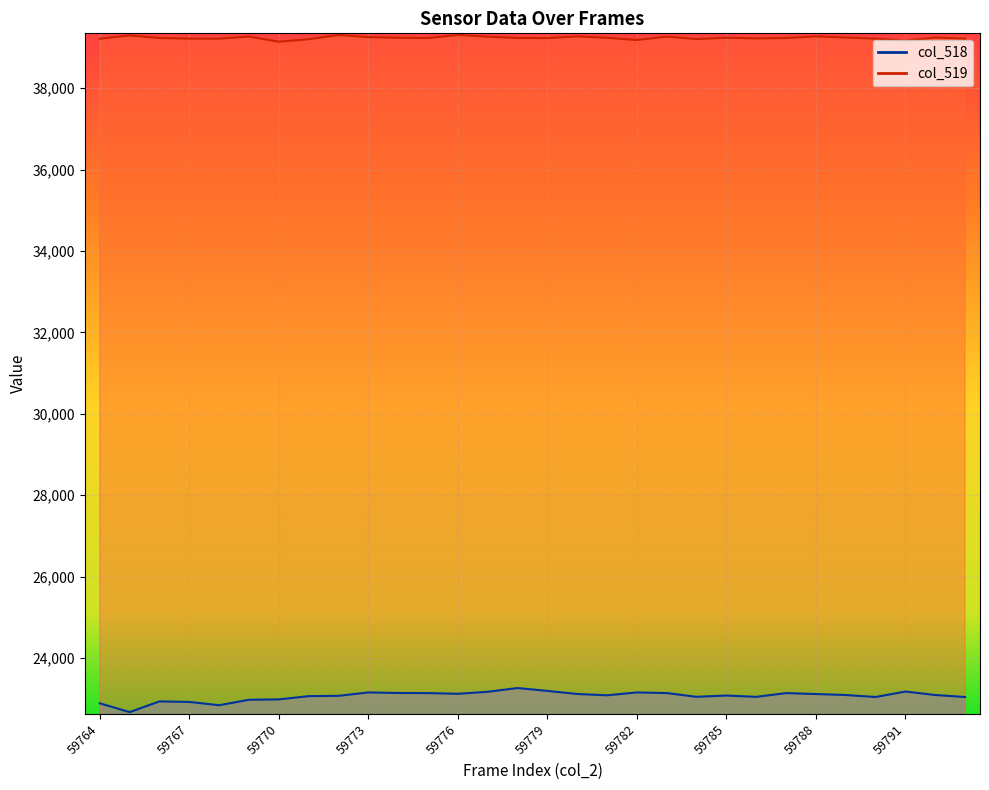

Reading left to right, extract all data points from this chart.

col_518: 22890	22674	22937	22924	22843	22977	22986	23066	23074	23157	23144	23141	23124	23173	23265	23195	23119	23087	23157	23142	23050	23081	23049	23141	23118	23094	23045	23179	23094	23045
col_519: 39213	39294	39232	39216	39215	39267	39141	39202	39307	39253	39237	39231	39307	39265	39232	39229	39271	39237	39183	39265	39206	39238	39222	39231	39272	39243	39216	39168	39243	39216